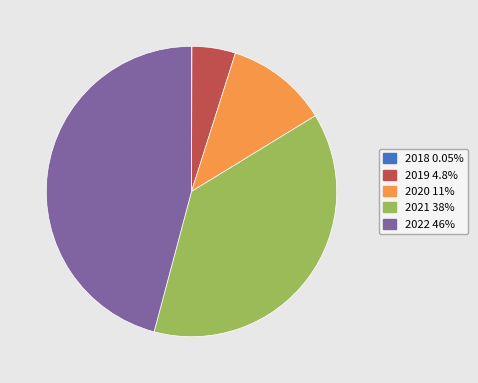

Which category has the biggest portion of the pie?

2022